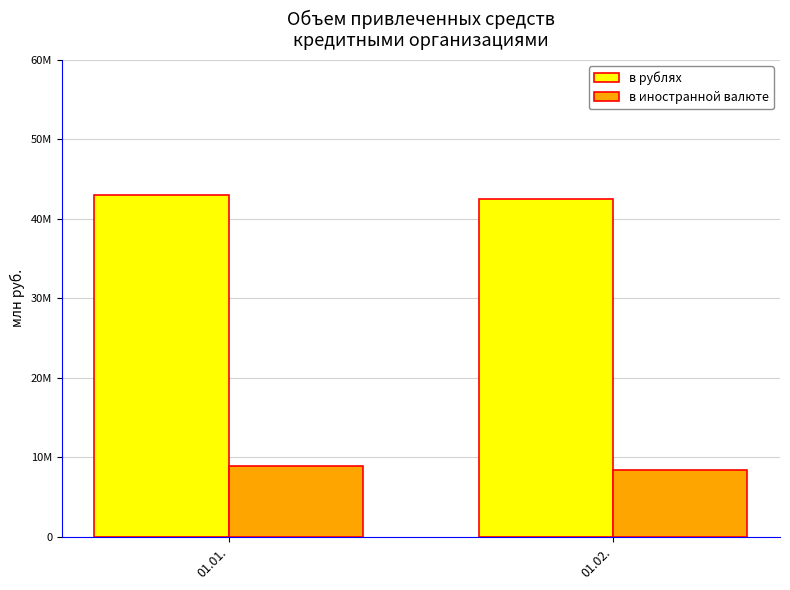

At which category does the chart reach its peak across all series?

01.01.